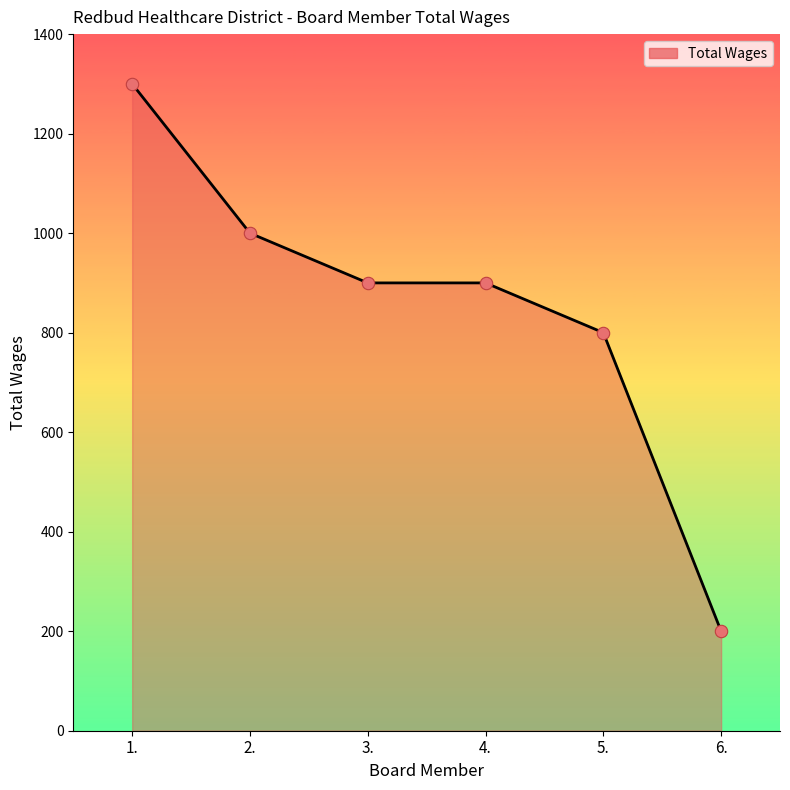

Approximately how many times larger is the value at 5. compared to 3.?

0.9